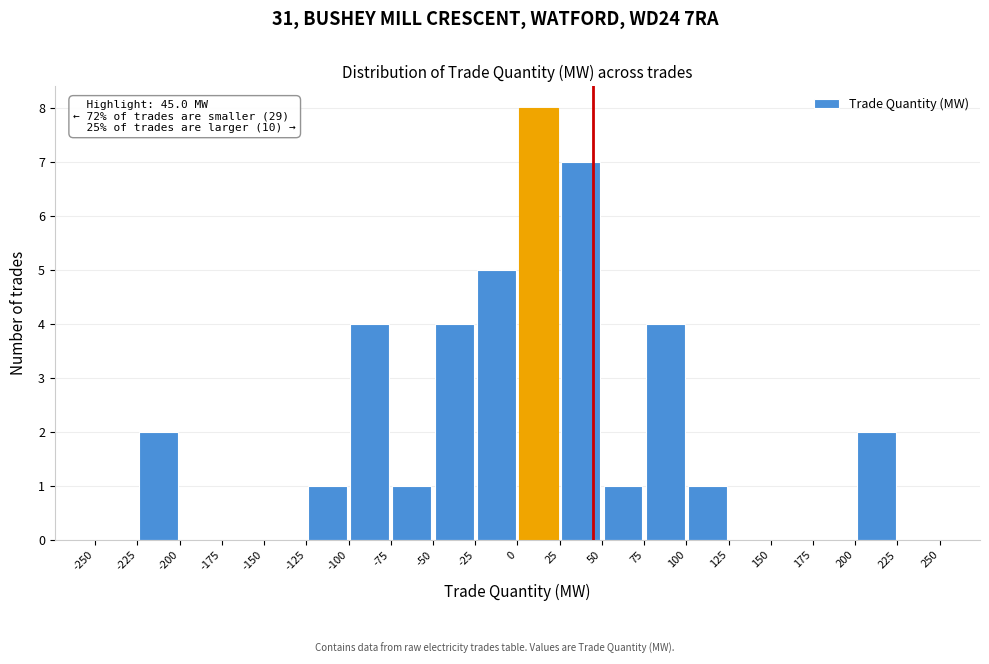

Which range on the x-axis has the tallest bar?

0 to 25